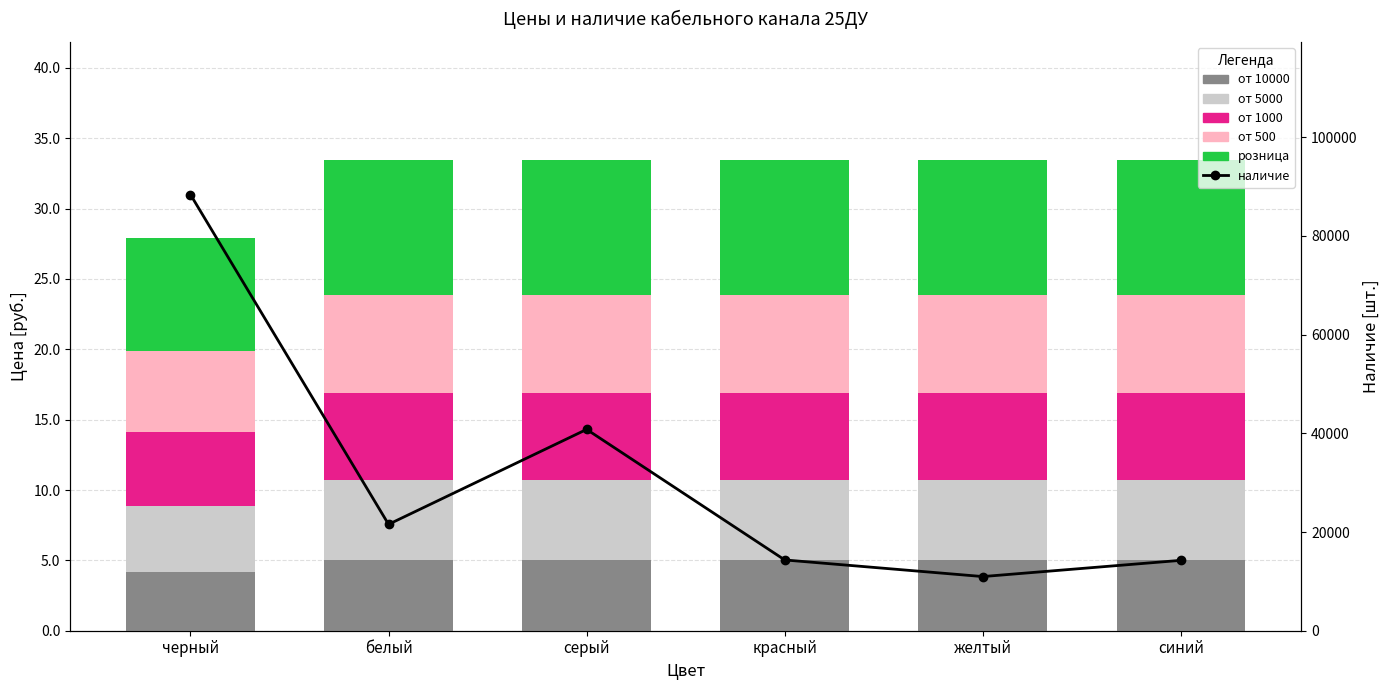

What position from the right is белый?

5